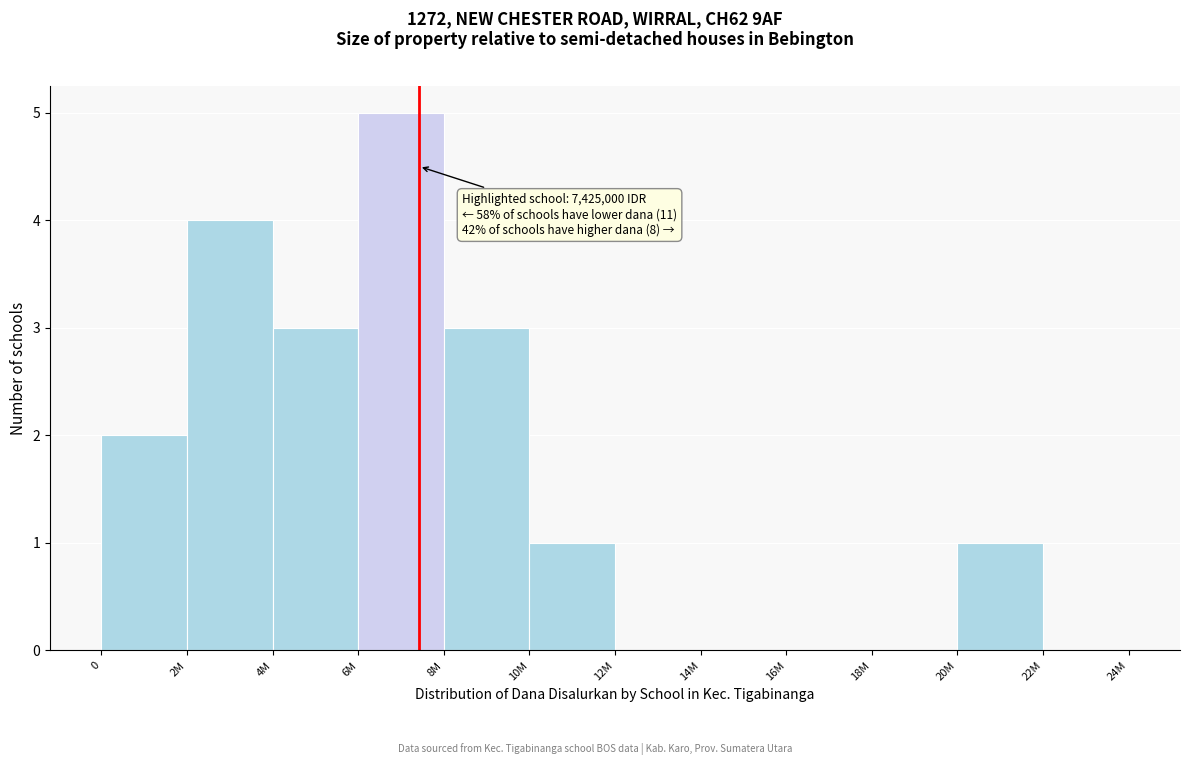

Reading right to left, list all the values displayed in this chart.

22M=0	20M=1	18M=0	16M=0	14M=0	12M=0	10M=1	8M=3	6M=5	4M=3	2M=4	0=2